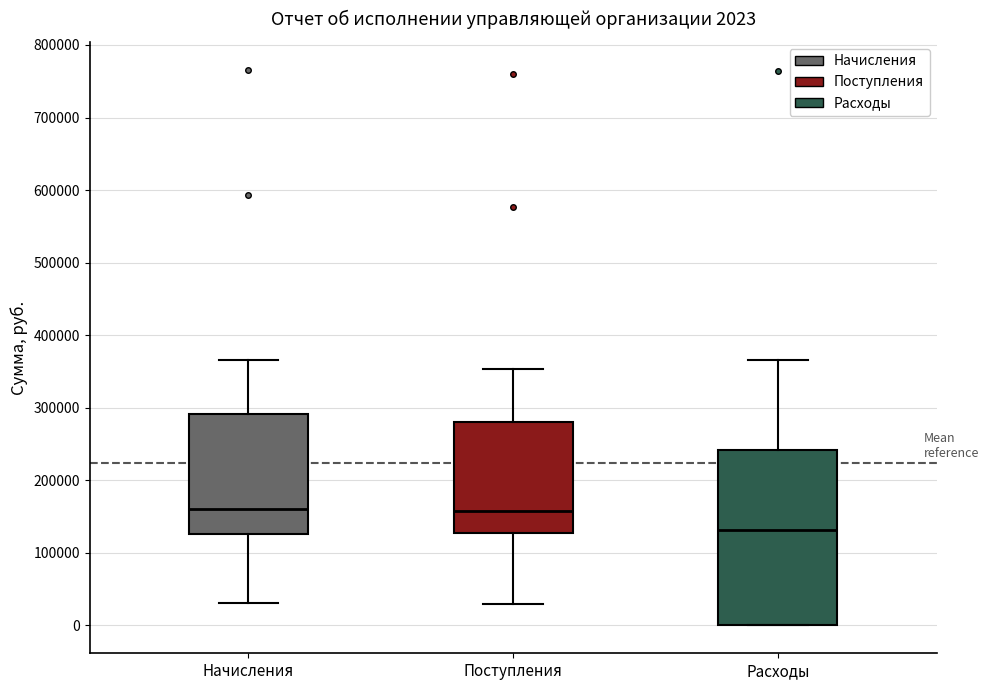

Which box is the tallest, from its lower edge to its upper edge?

Расходы